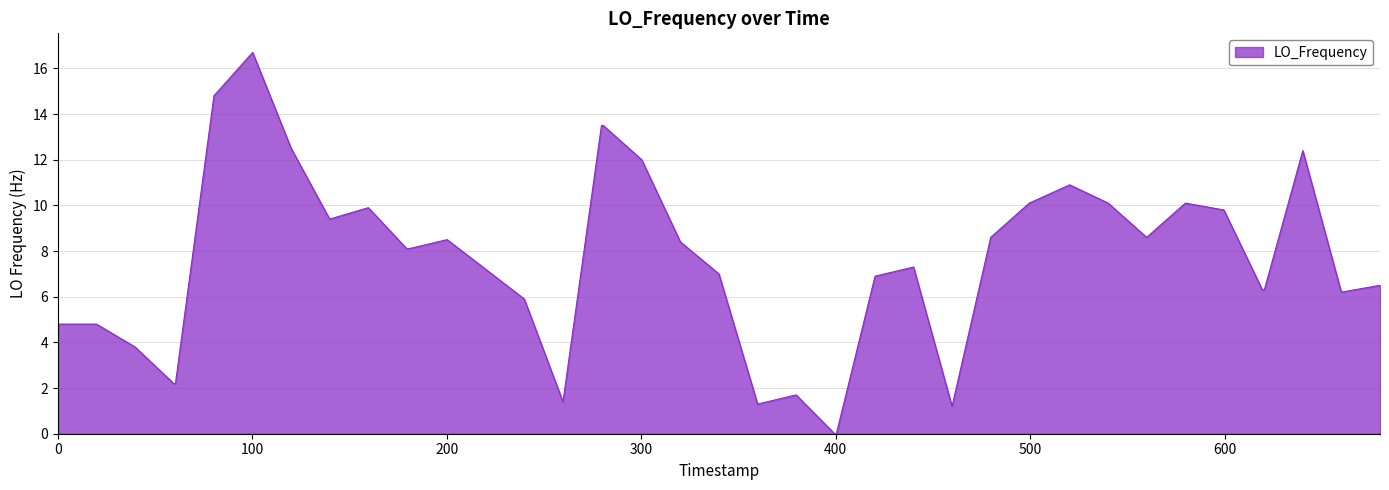

What is the maximum value shown in the chart?

16.7